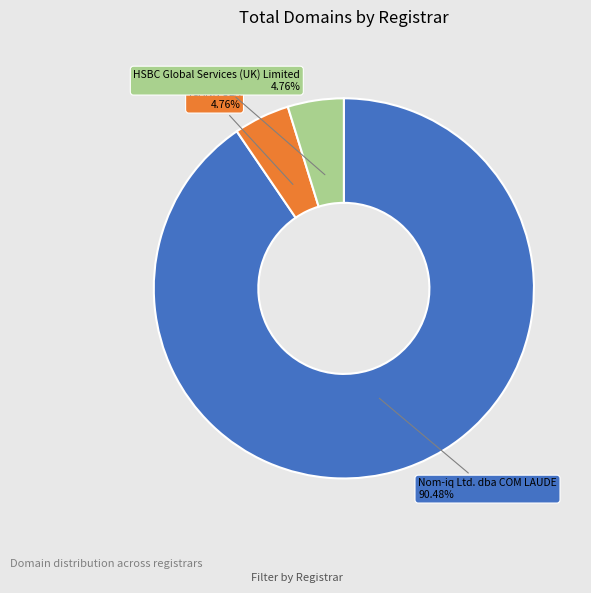

Does any single category account for the majority?

Yes